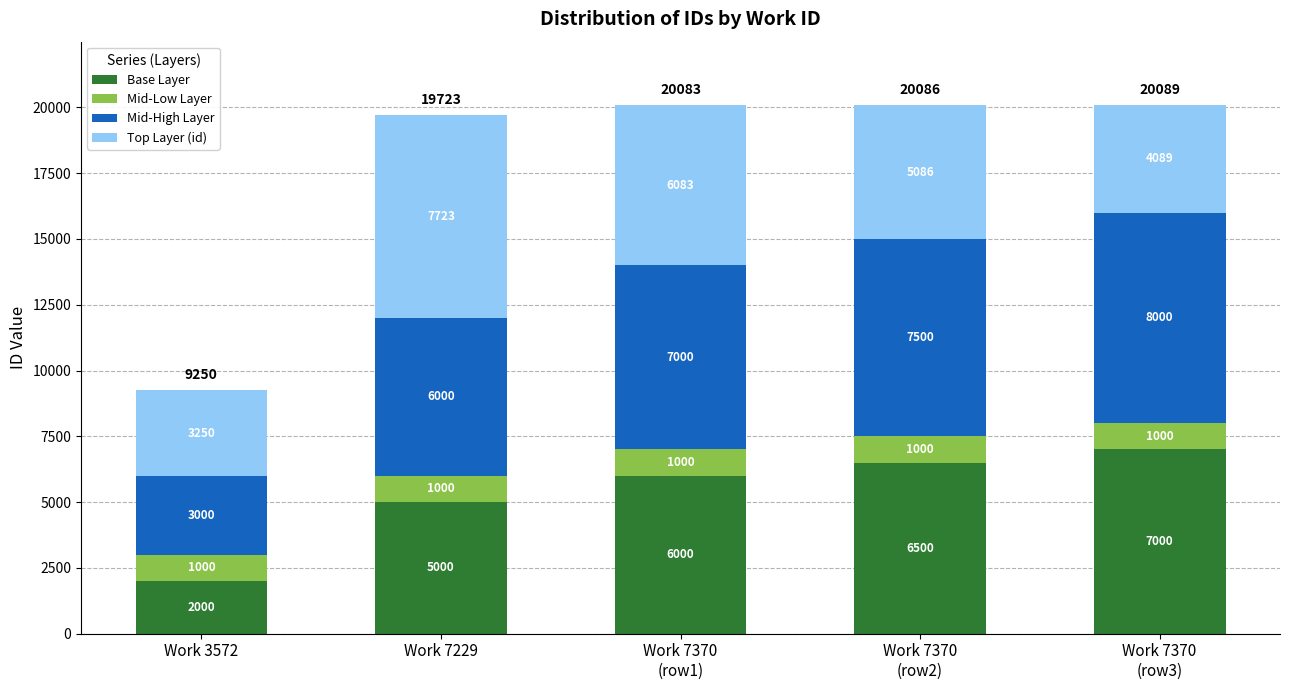

Where is Base Layer nearest to the value 4500?

Work 7229